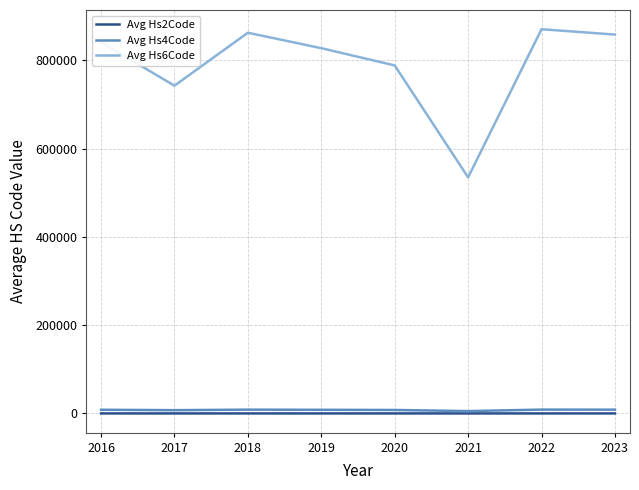

Is the value of Avg Hs6Code at 2023 greater than the value of Avg Hs4Code at 2016?

Yes